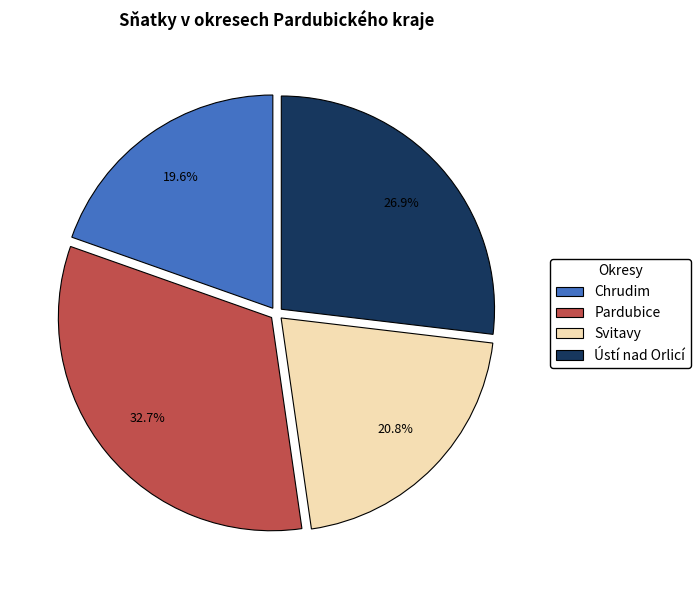

Which category has the biggest portion of the pie?

Pardubice